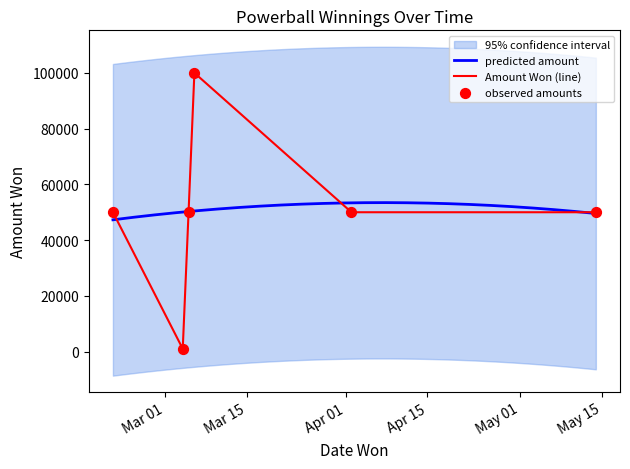

Between 2024-03-06 and 2024-04-02, which is larger?

2024-03-06